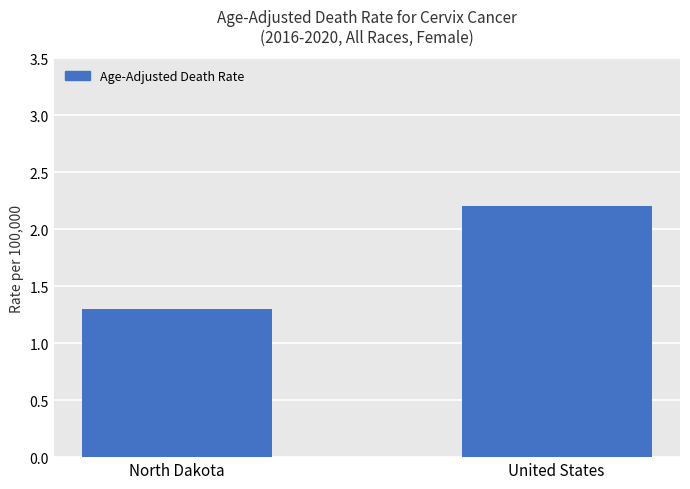

Rank the categories by value from highest to lowest.

United States, North Dakota